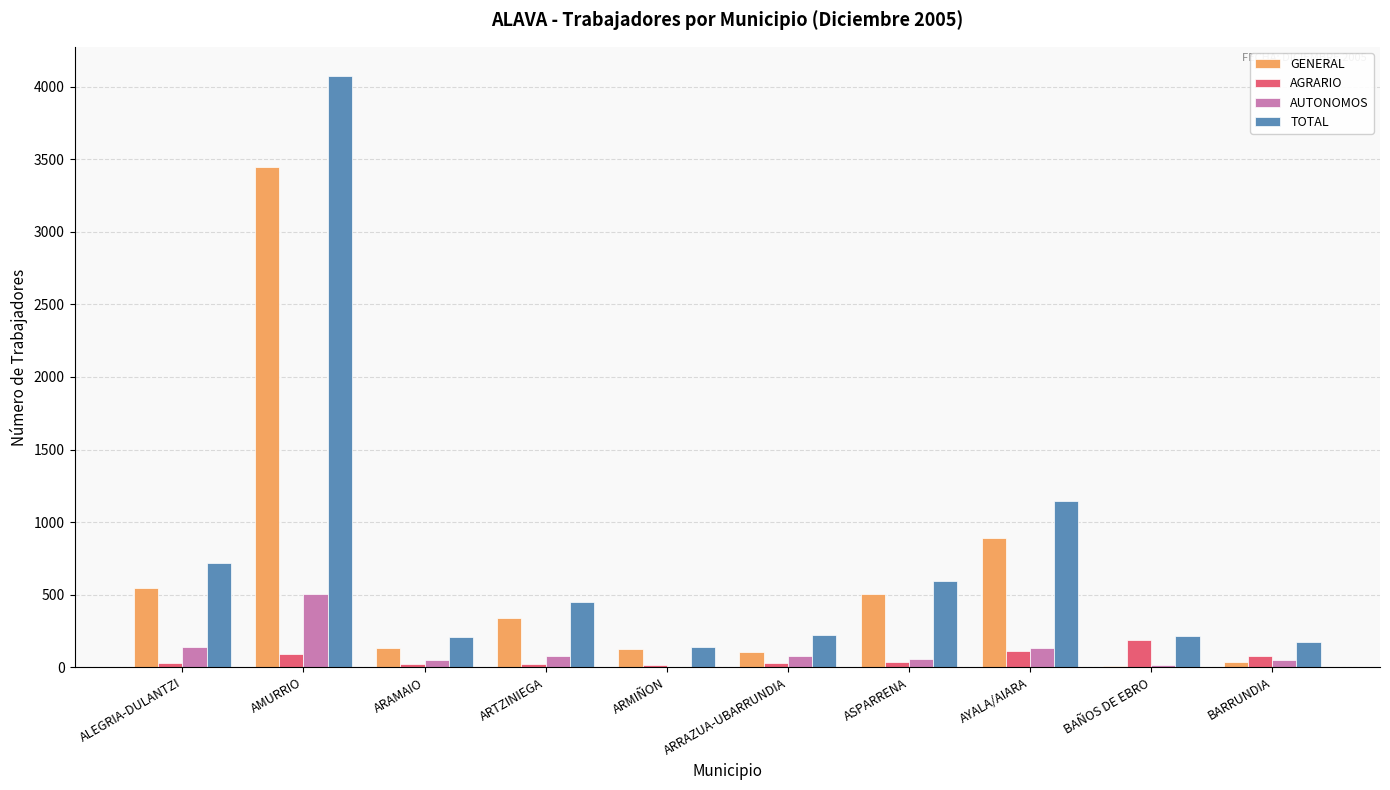

What is the sum of all AUTONOMOS values?

1118